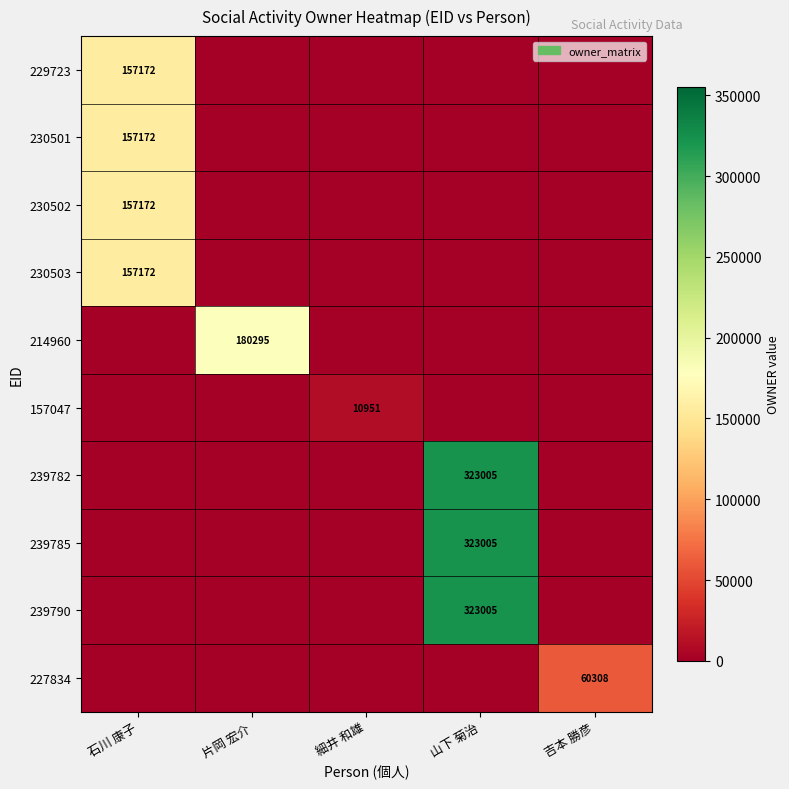

What is the difference between the 239782 values at 山下 菊治 and 石川 康子?

323005